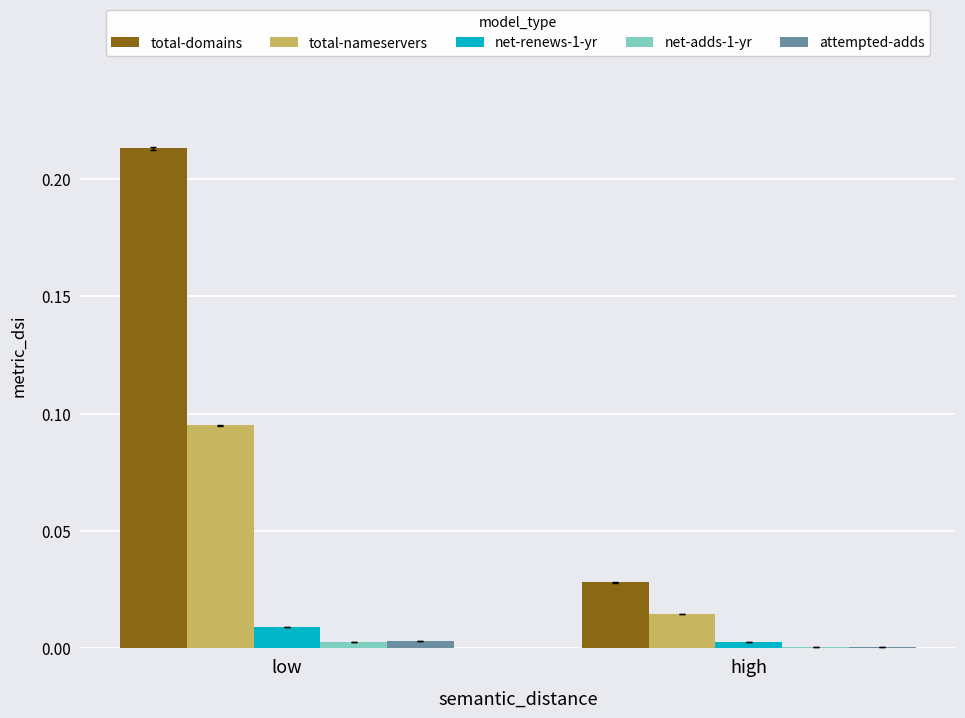

Which series has the widest spread of values?

total-domains